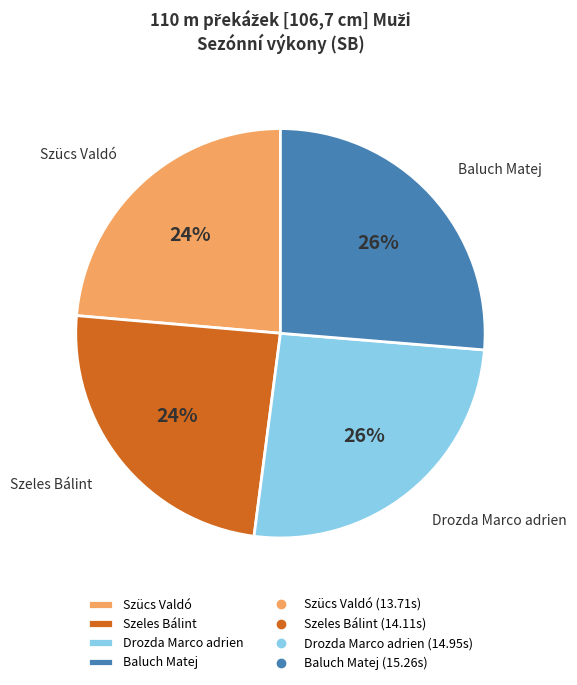

Count the number of slices in the pie.

4